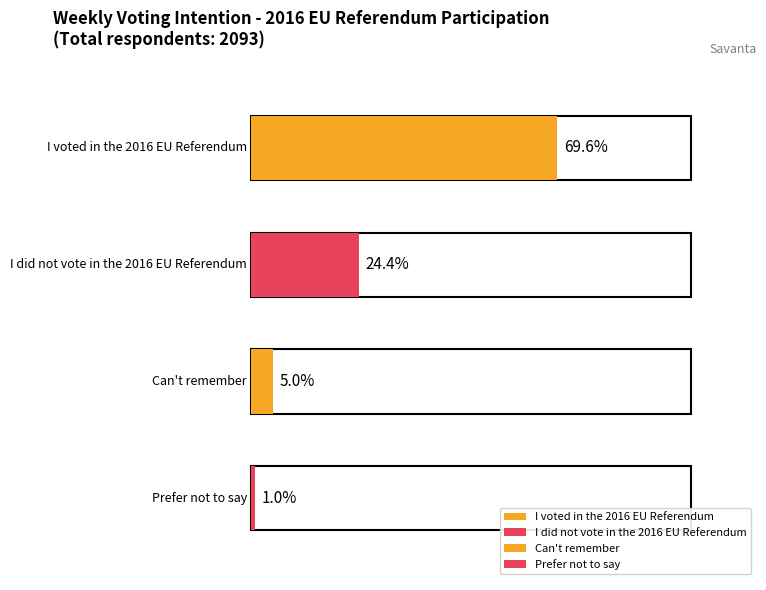

Does the chart contain stacked bars?

No